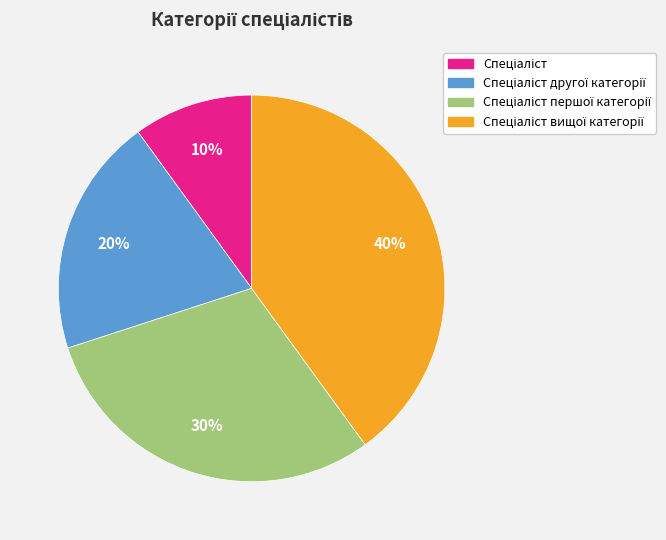

To the nearest percent, what is the average slice percentage?

25%